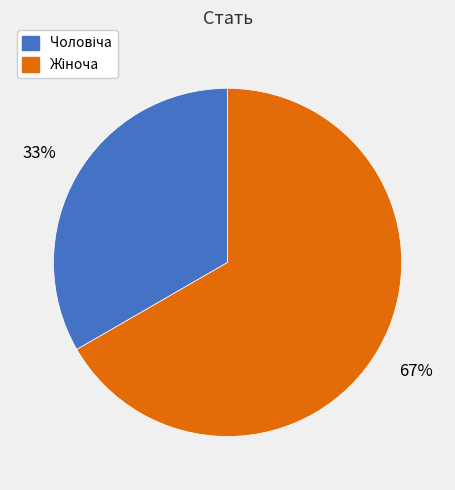

Is there a majority slice in this chart?

Yes